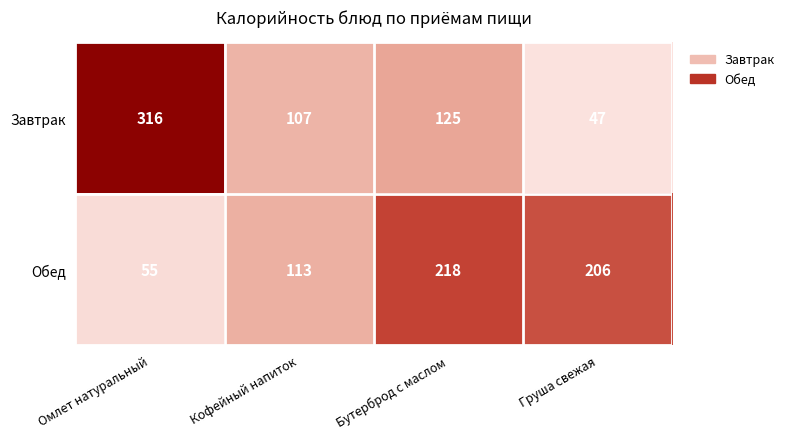

Rank the series by their average value, from highest to lowest.

Завтрак, Обед